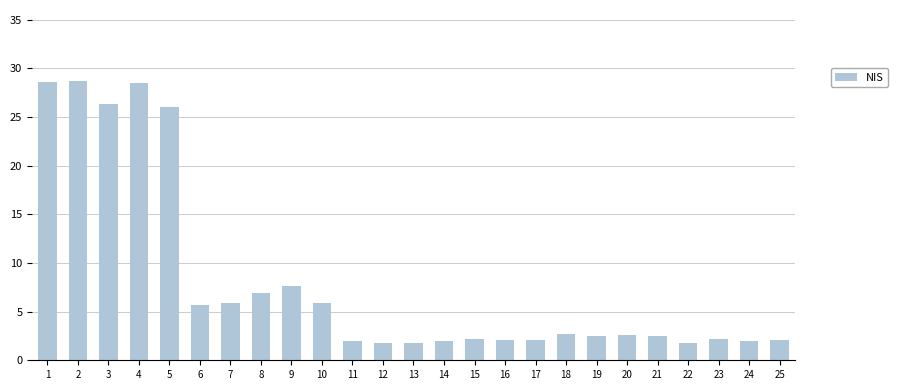

Are the bars grouped side by side (vs. stacked)?

No